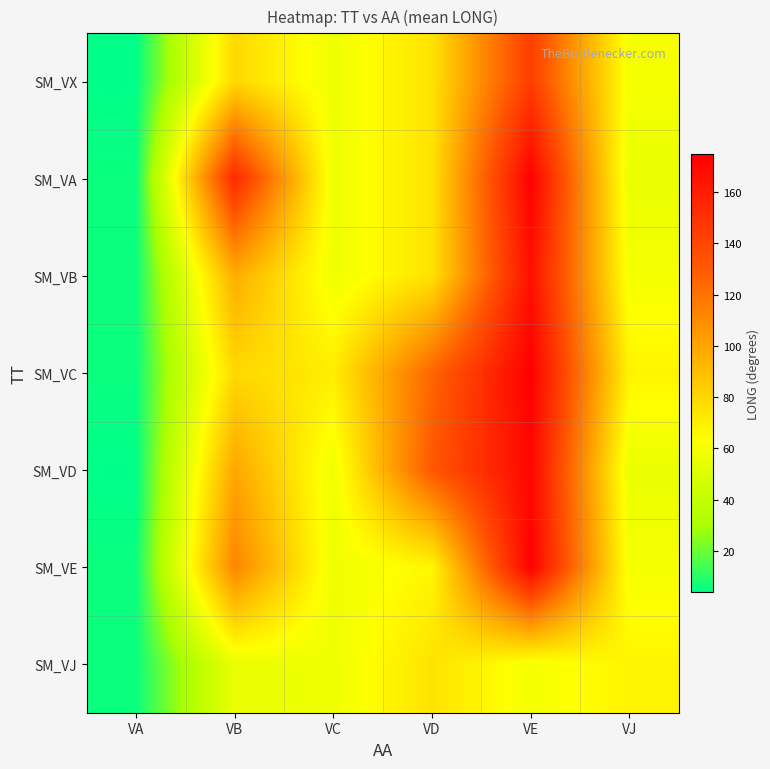

Reading left to right, transcribe all the data shown in this chart.

SM_VX: VA=4.0	VB=79.0	VC=57.8	VD=75.1	VE=143.6	VJ=60.0
SM_VA: VA=5.7	VB=153.3	VC=57.8	VD=75.1	VE=173.8	VJ=55.8
SM_VB: VA=5.7	VB=96.6	VC=57.8	VD=75.1	VE=166.6	VJ=60.0
SM_VC: VA=5.7	VB=79.1	VC=70.9	VD=125.2	VE=174.8	VJ=68.1
SM_VD: VA=4.0	VB=99.3	VC=57.8	VD=131.1	VE=171.2	VJ=55.8
SM_VE: VA=5.7	VB=112.5	VC=57.8	VD=67.2	VE=173.8	VJ=60.0
SM_VJ: VA=5.7	VB=55.8	VC=57.8	VD=75.1	VE=60.0	VJ=68.1